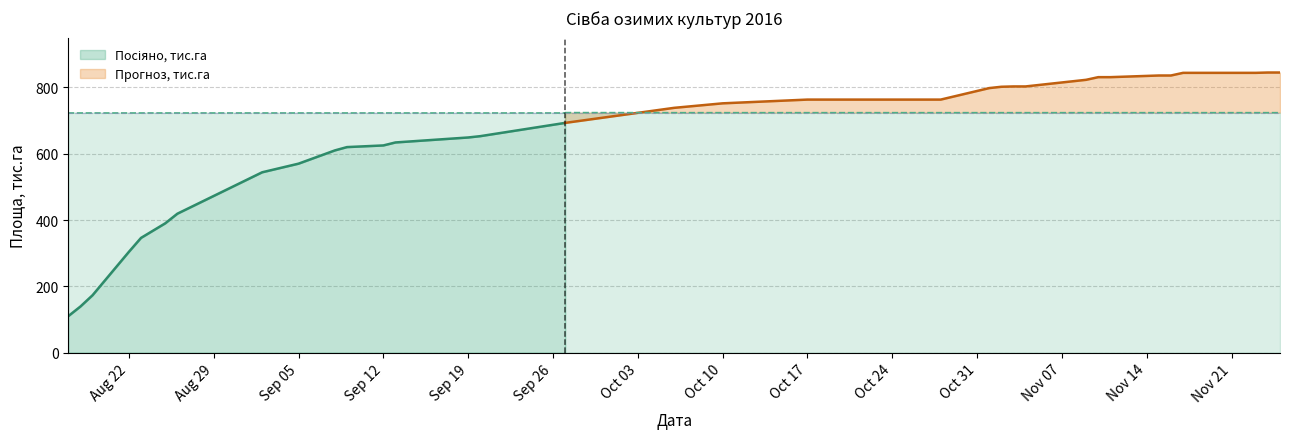

True or false: Посіяно, тис.га and Прогноз, тис.га cross at least once.

True